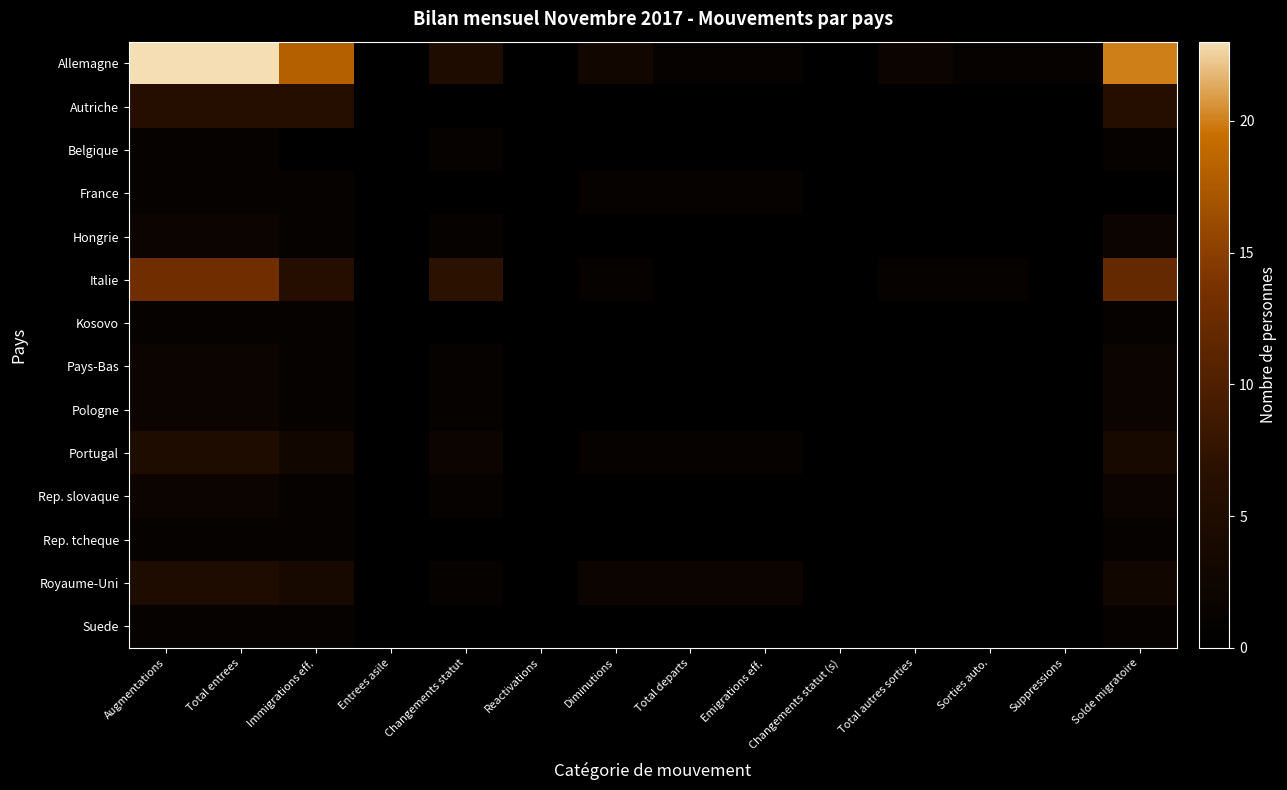

What is the spread (max minus min) of values at Diminutions?

3